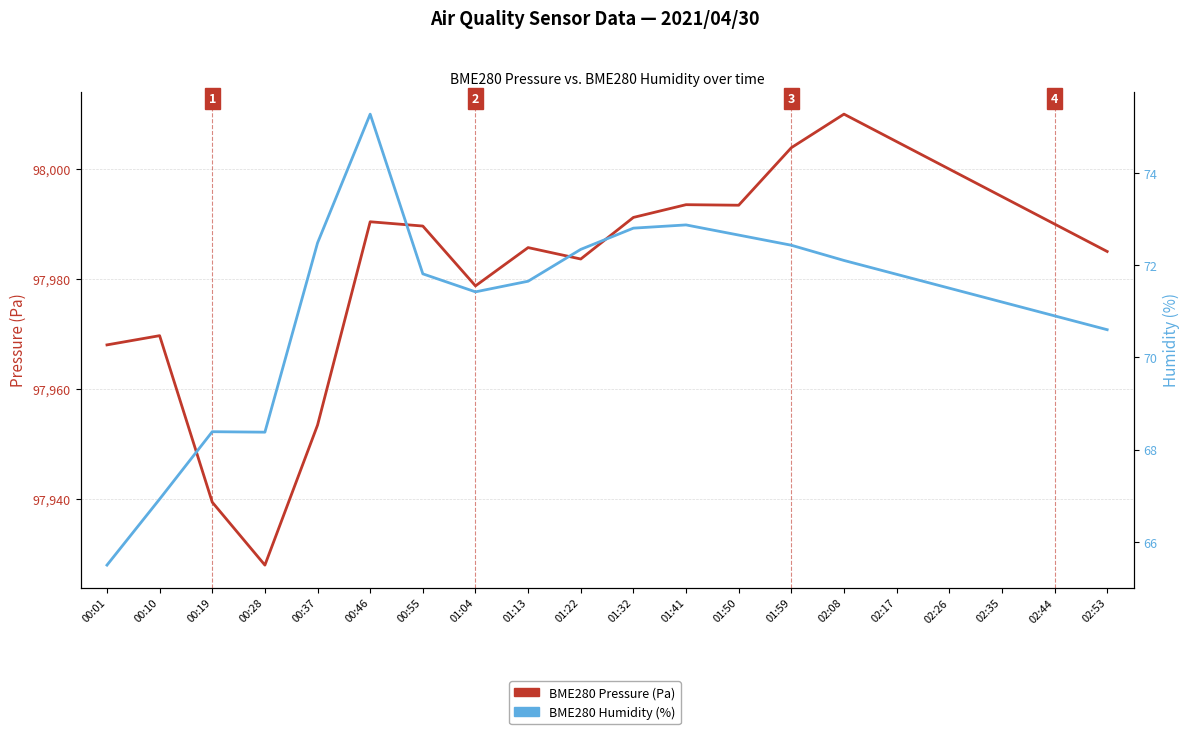

Is it true that BME280 Pressure (Pa) equals 22989.0 at 00:10?

False